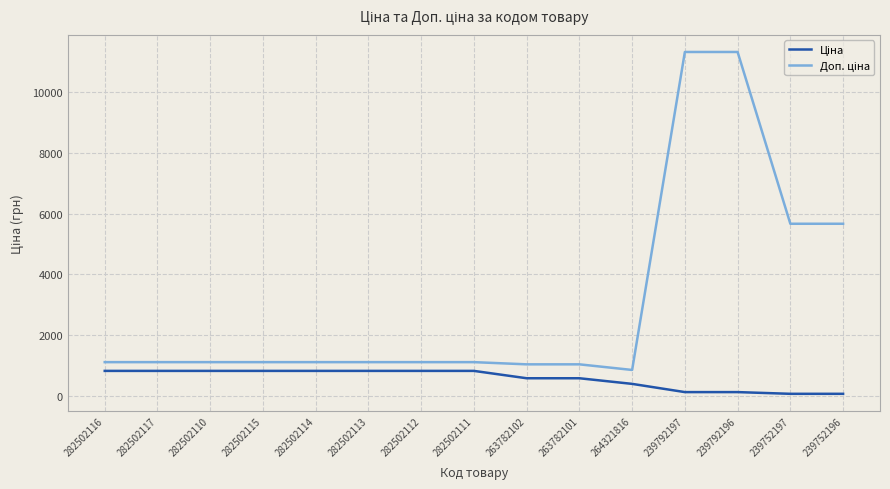

What is the total value across all series at 264321816?

1228.6